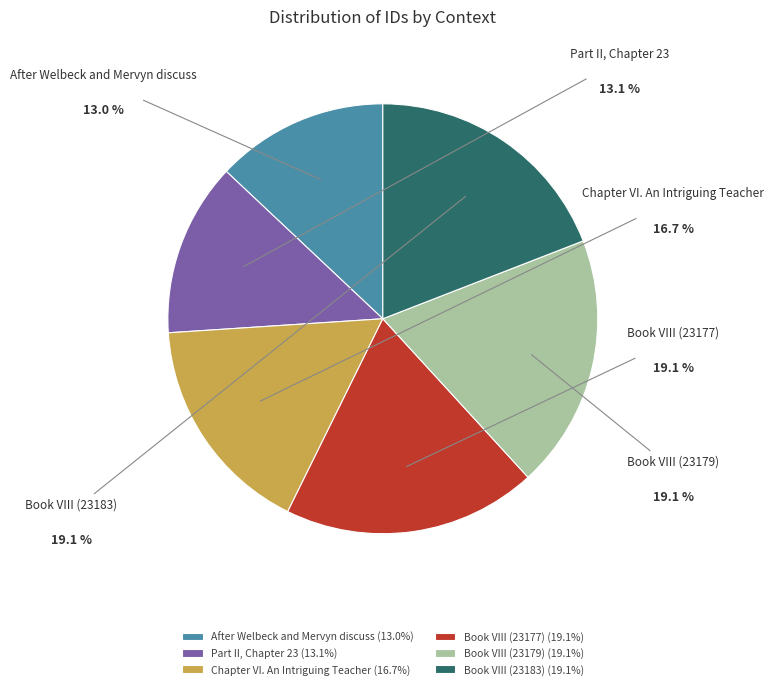

How many segments does this pie chart have?

6